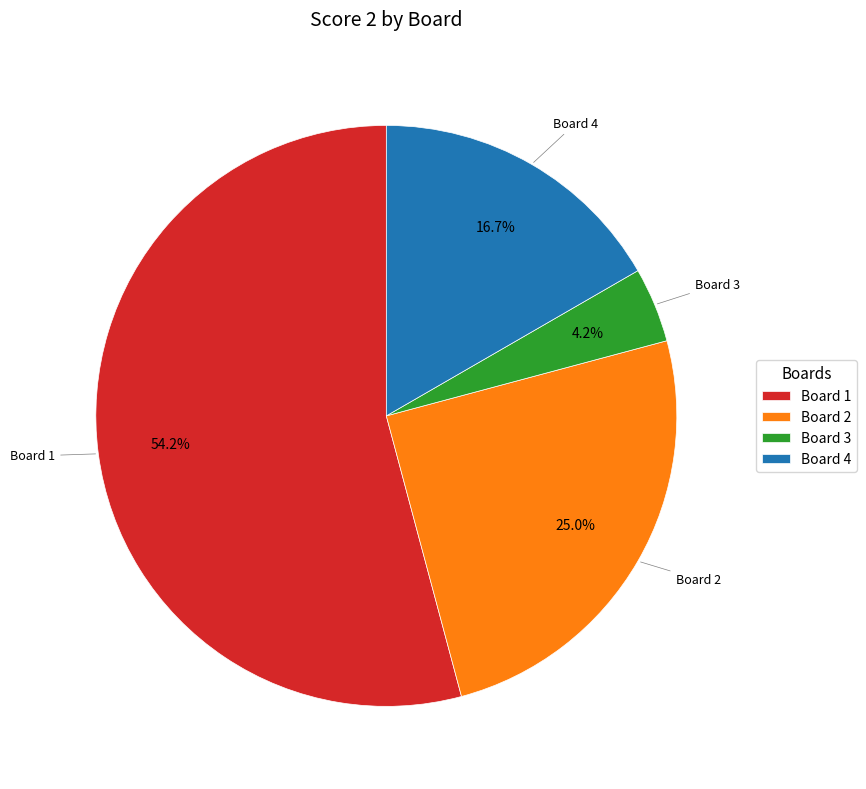

Which slice is the largest?

Board 1